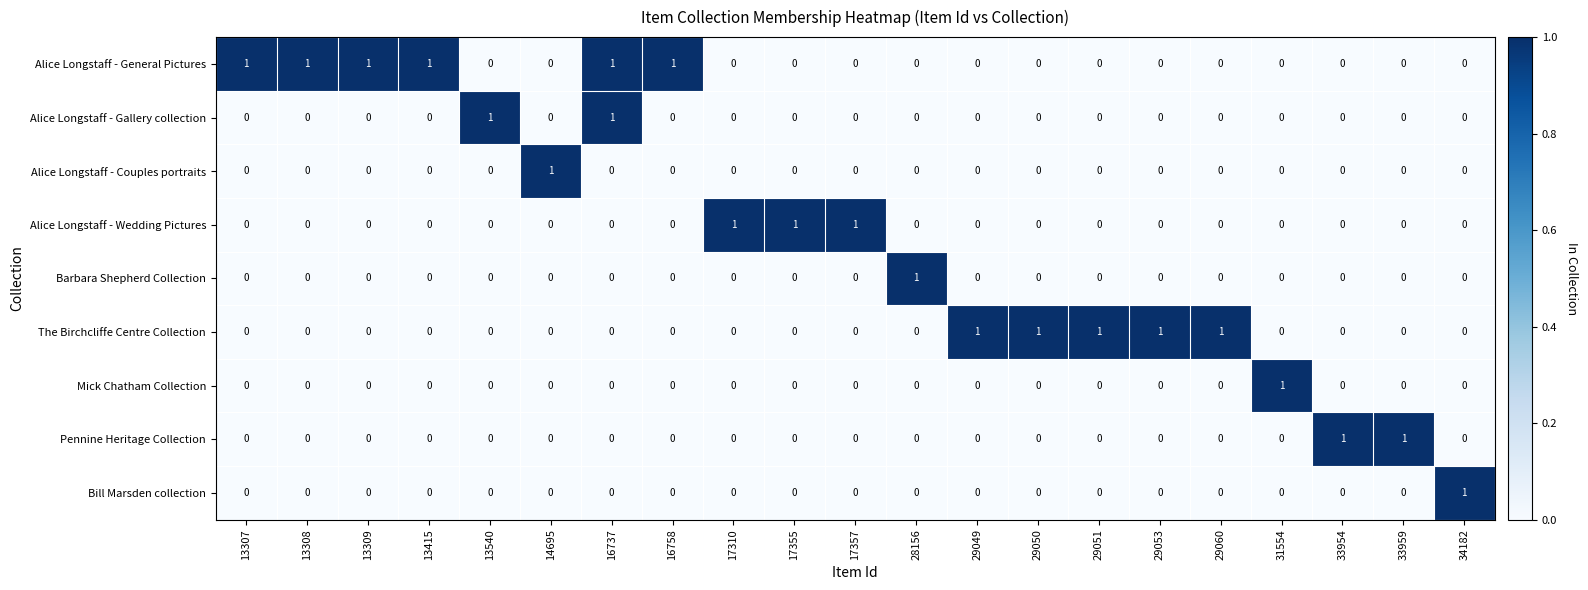

Count the Alice Longstaff - General Pictures values in the range 0 to 1.

21